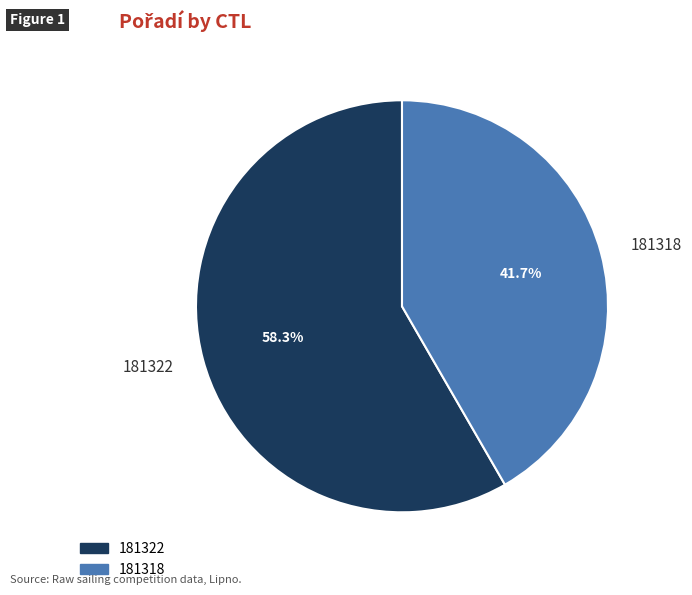

Does 181322 represent more than half of the total?

Yes